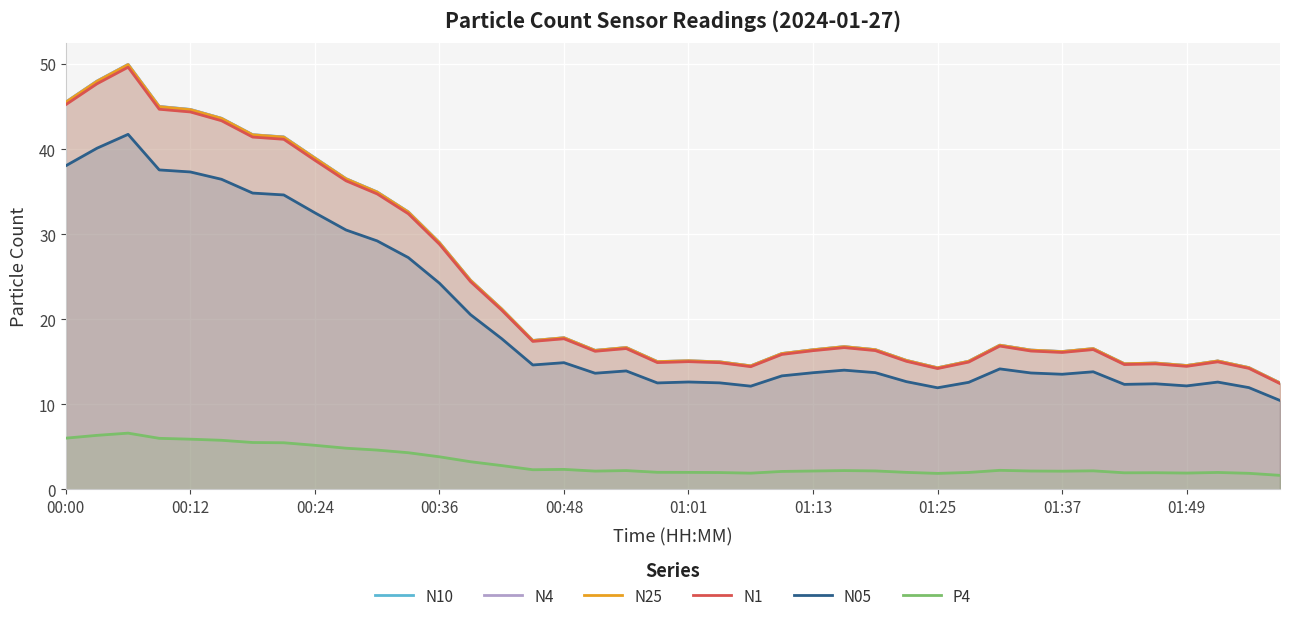

What is the difference between the maximum and second lowest values in the N10 series?

35.7